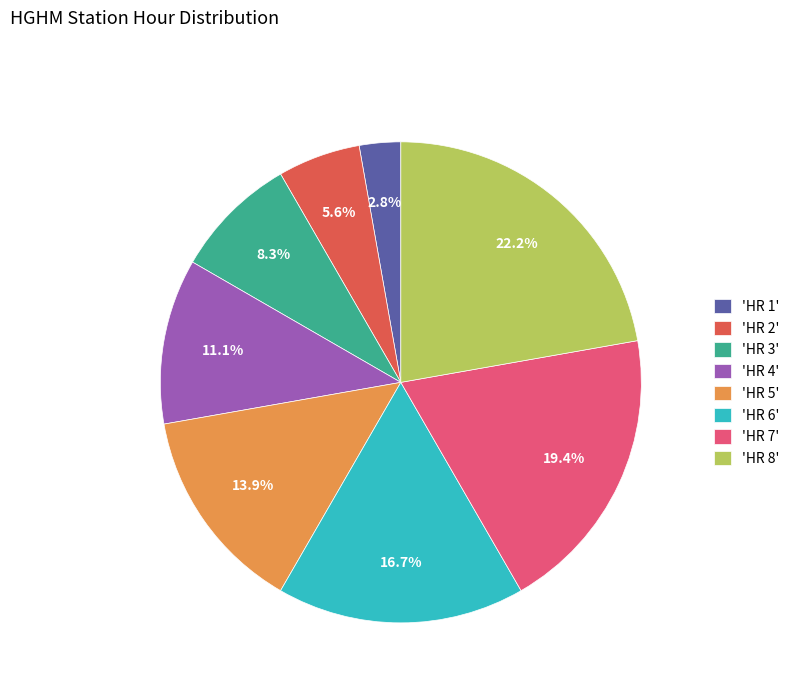

How many slices are in this pie chart?

8